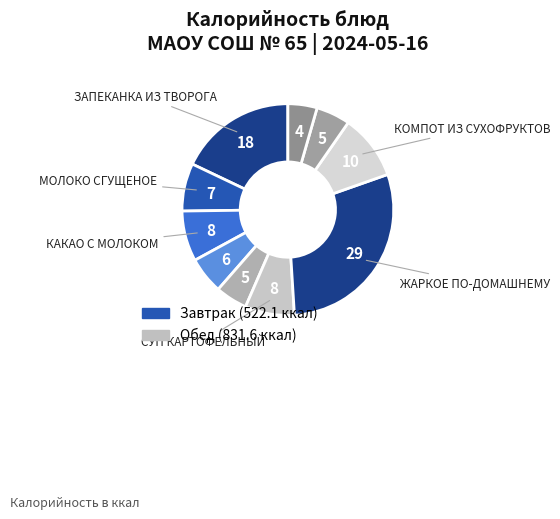

Count the number of slices in the pie.

10